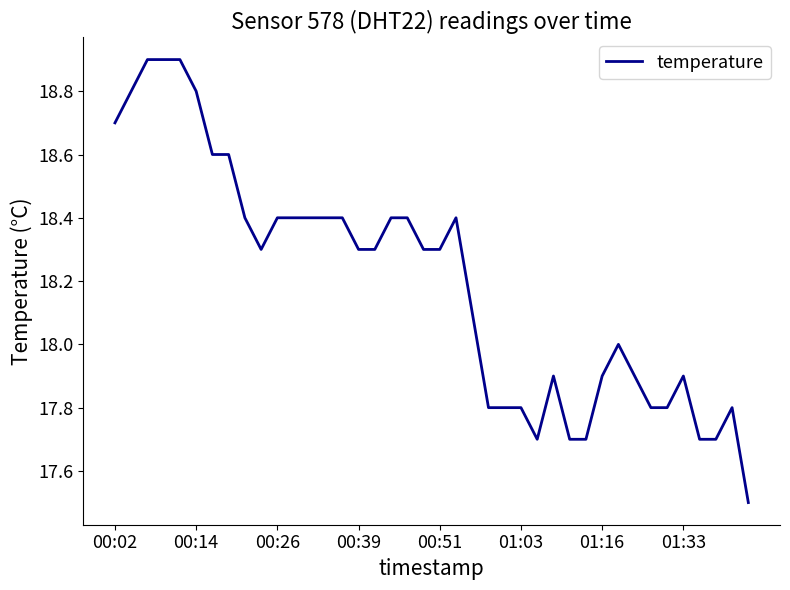

What is the greatest value displayed?

18.9